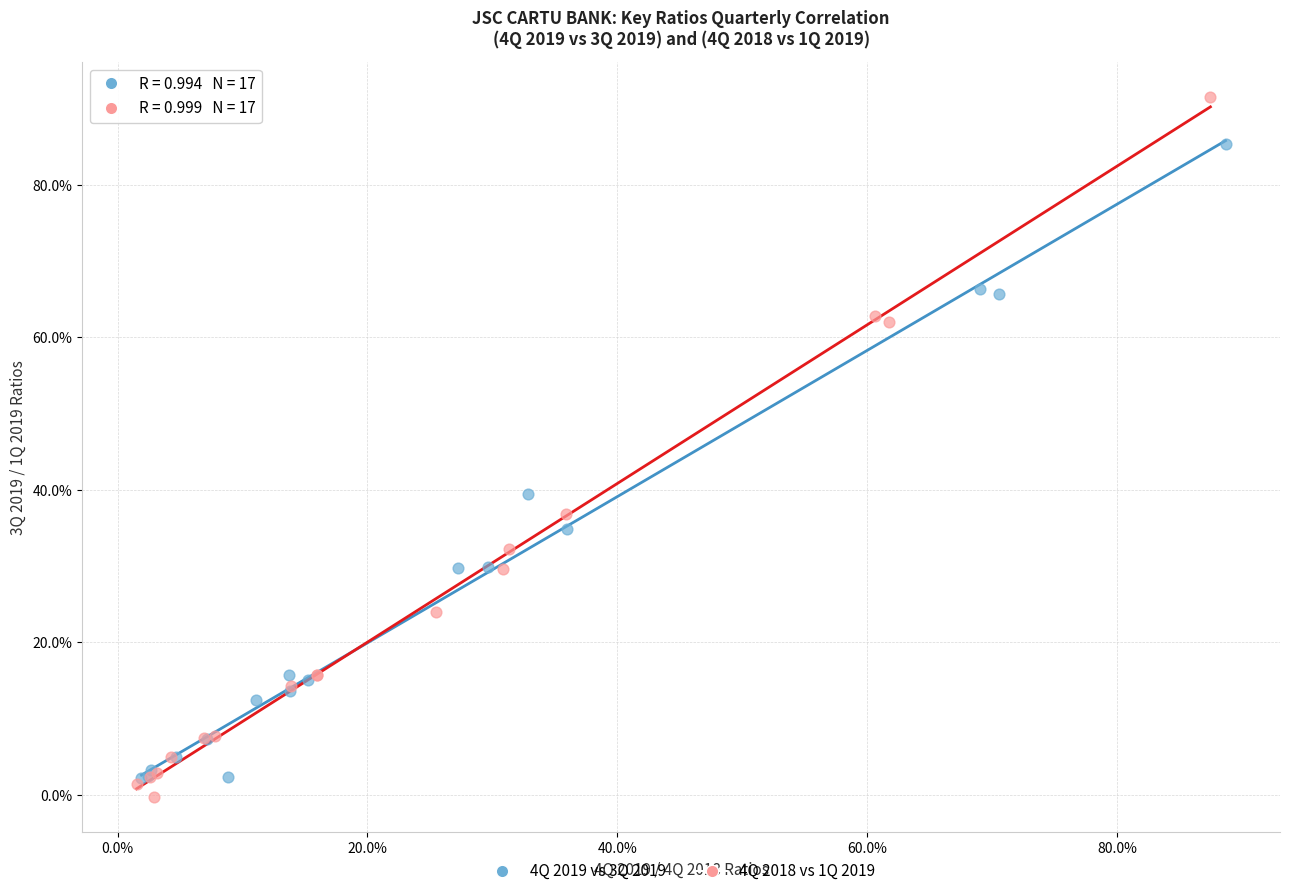

Which series has the widest spread of Y values?

4Q 2018 vs 1Q 2019